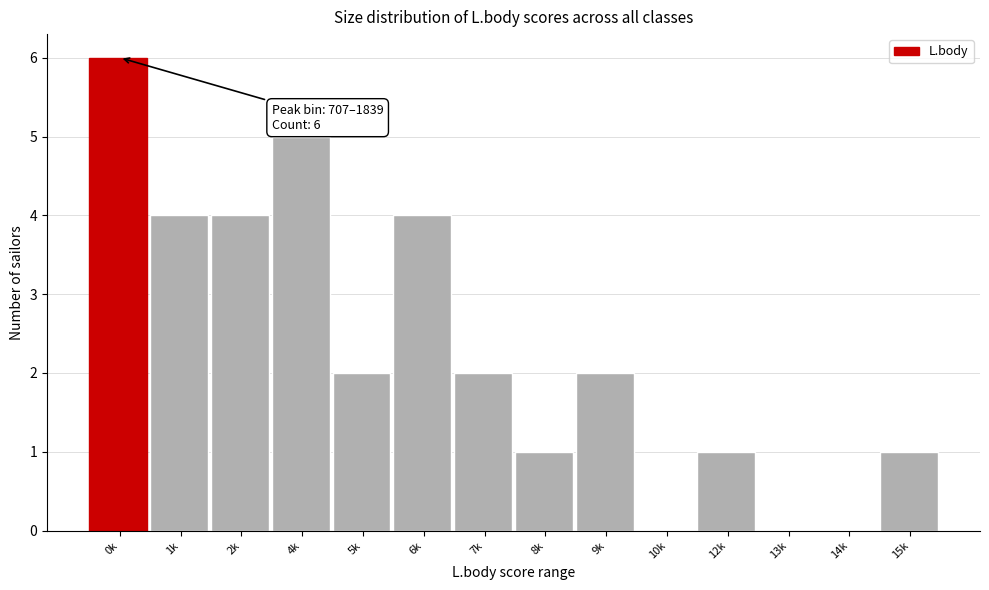

Reading right to left, extract all data points from this chart.

15k=1	14k=0	13k=0	12k=1	10k=0	9k=2	8k=1	7k=2	6k=4	5k=2	4k=5	2k=4	1k=4	0k=6